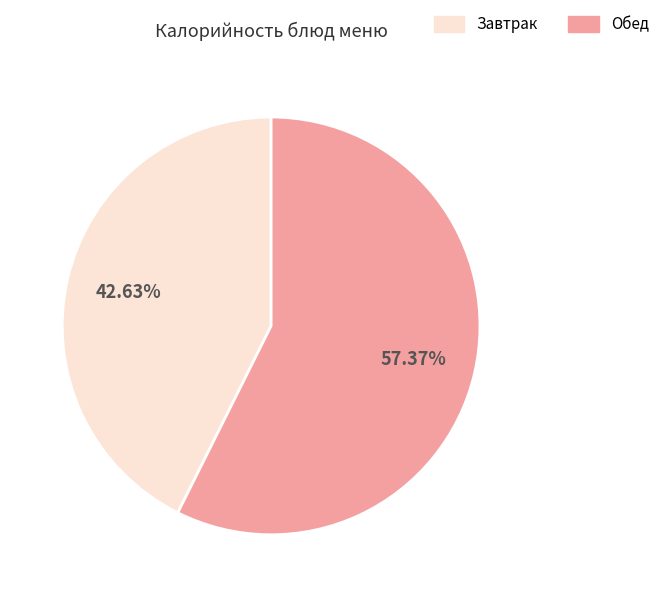

Is there a majority slice in this chart?

Yes